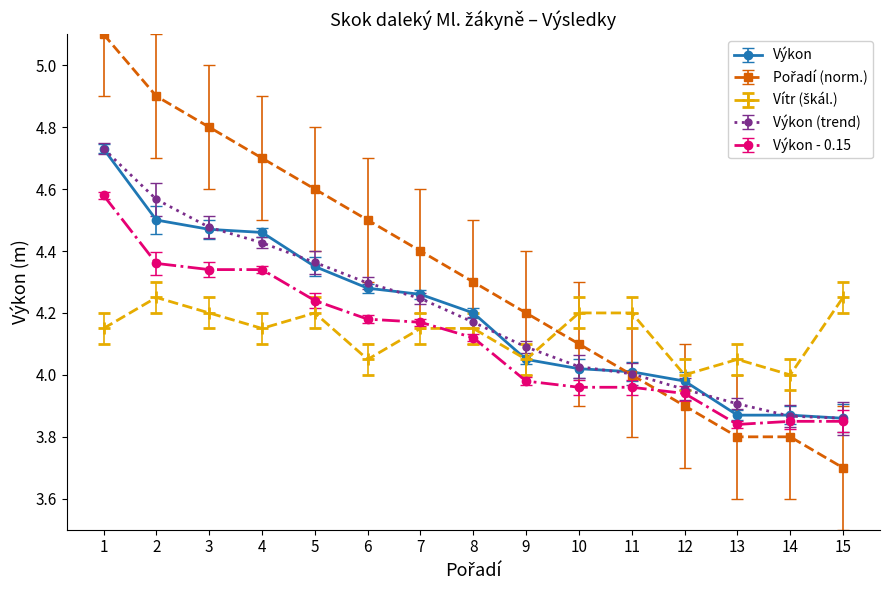

Which label corresponds to the smallest value in the chart?

15